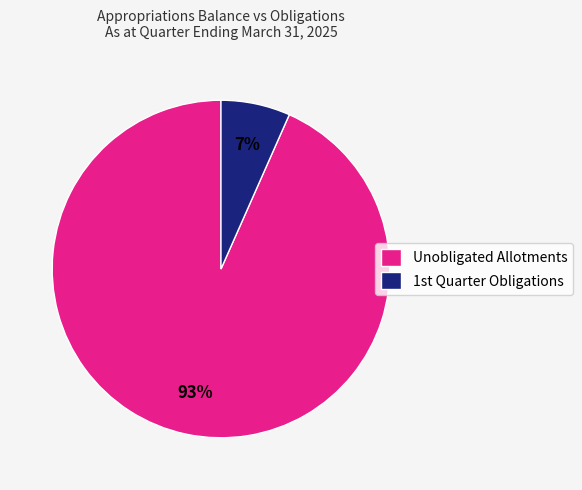

What is the smallest slice in the pie chart?

1st Quarter Obligations